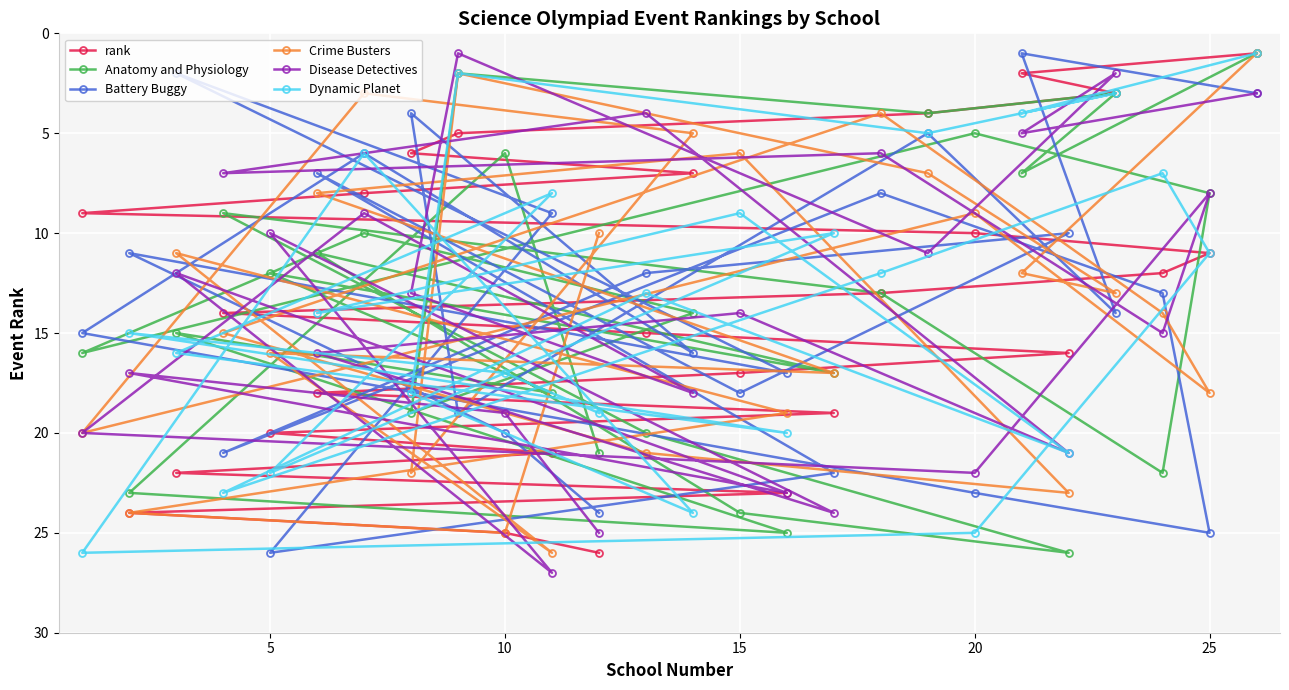

True or false: Battery Buggy has a value of 38 at 25.

False